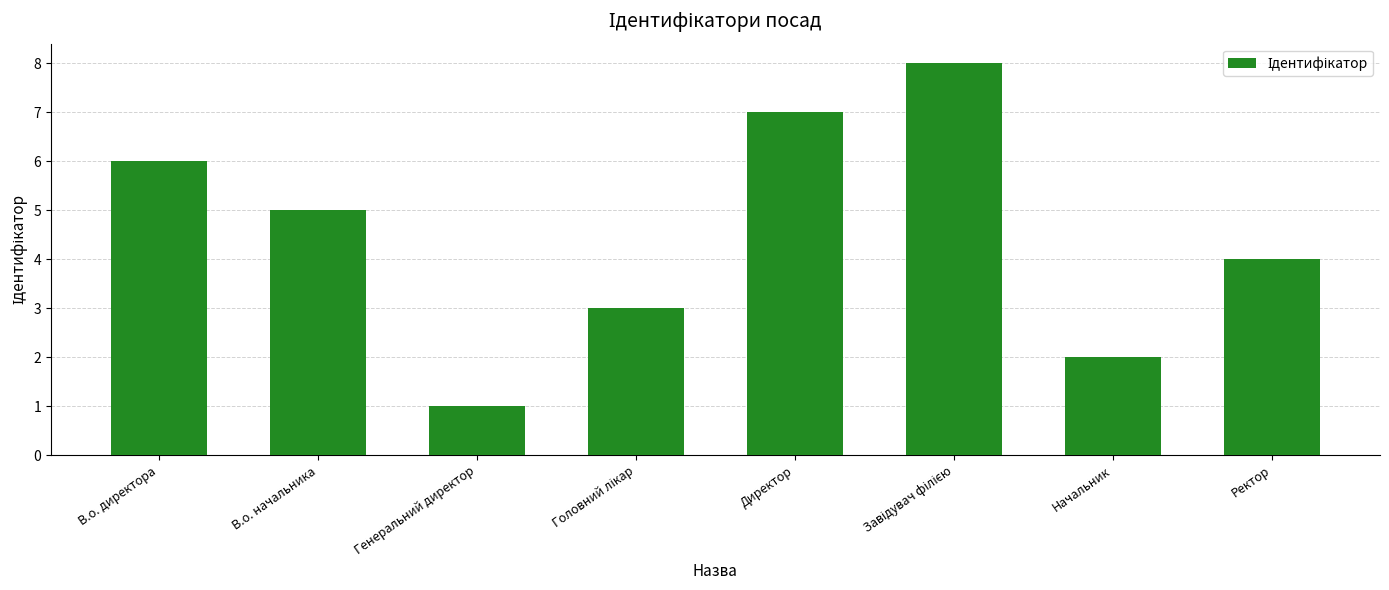

How many data points does each series have?

8